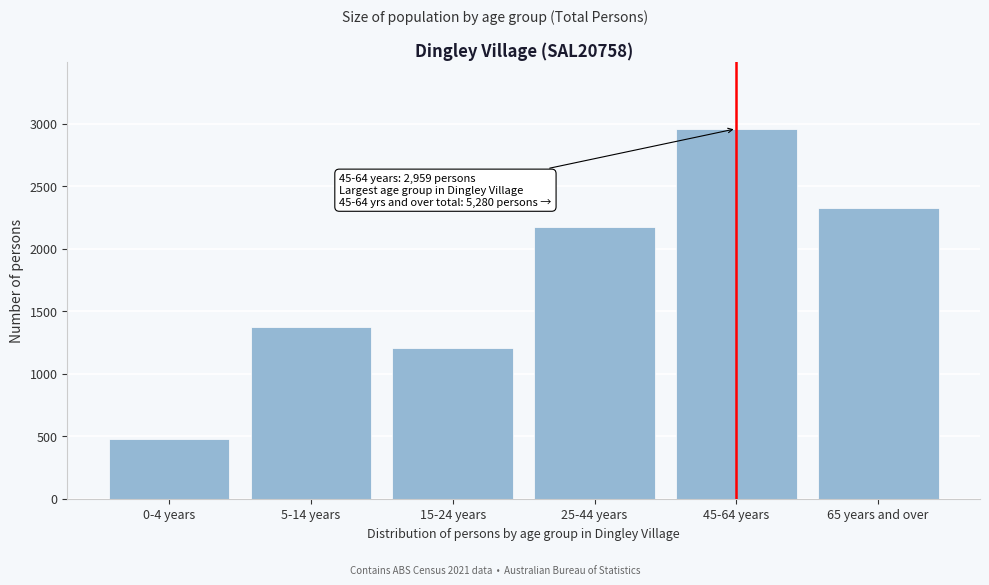

Reading left to right, what are all the values shown in this chart?

0-4 years=477	5-14 years=1371	15-24 years=1205	25-44 years=2172	45-64 years=2959	65 years and over=2321